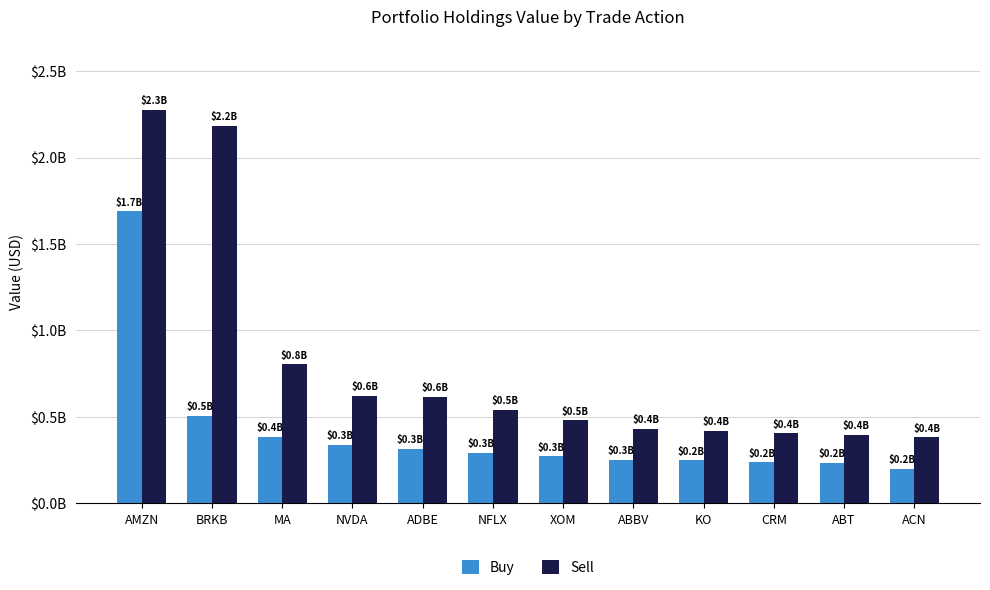

Does the chart contain any negative values?

No